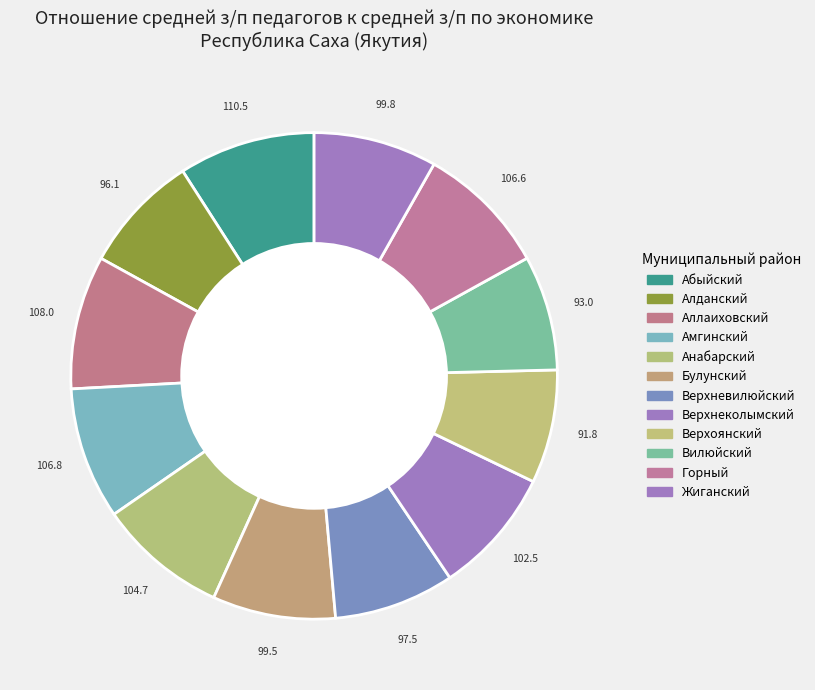

Which category has the biggest portion of the pie?

Абыйский